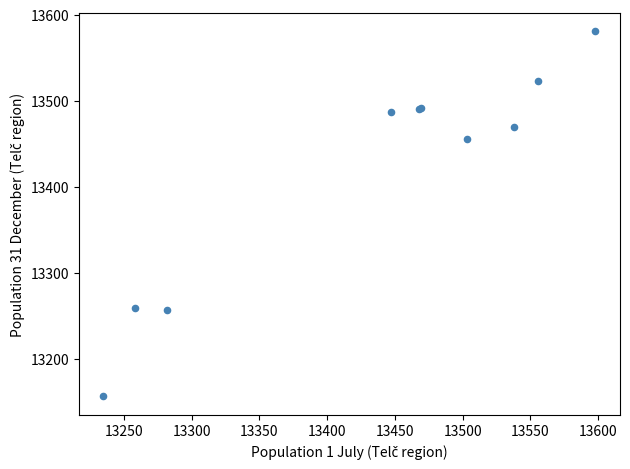

What Y value in the scatter plot is closest to 13368?

13455